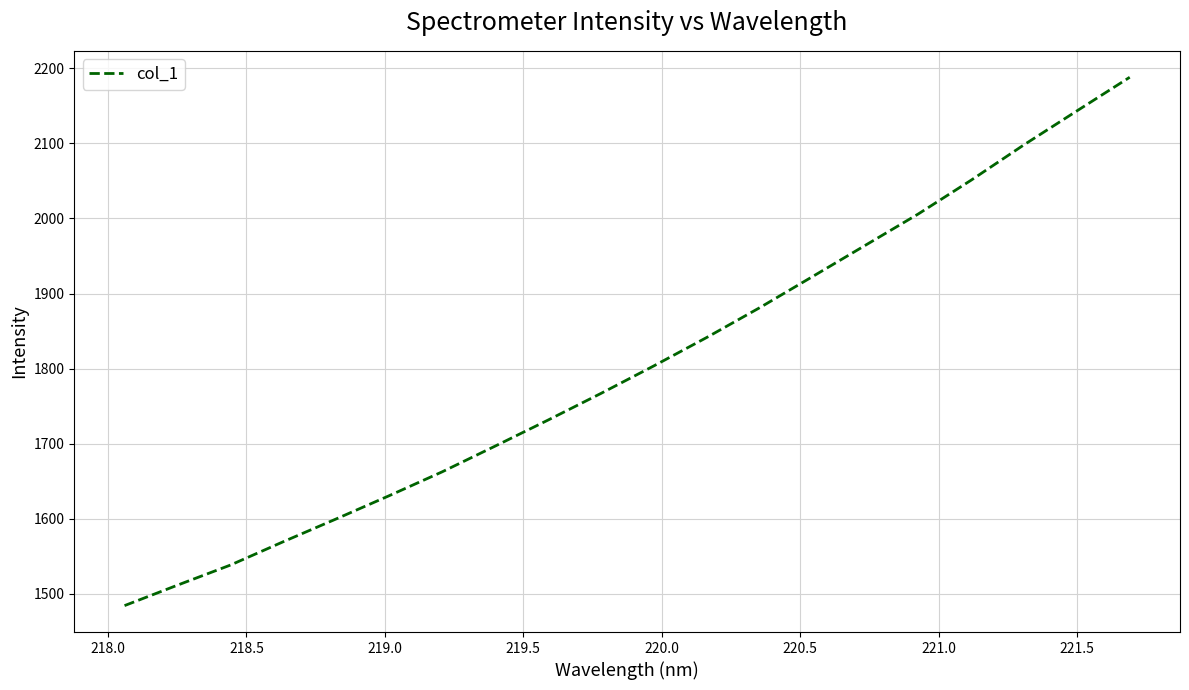

What is the smallest value displayed?

1484.3